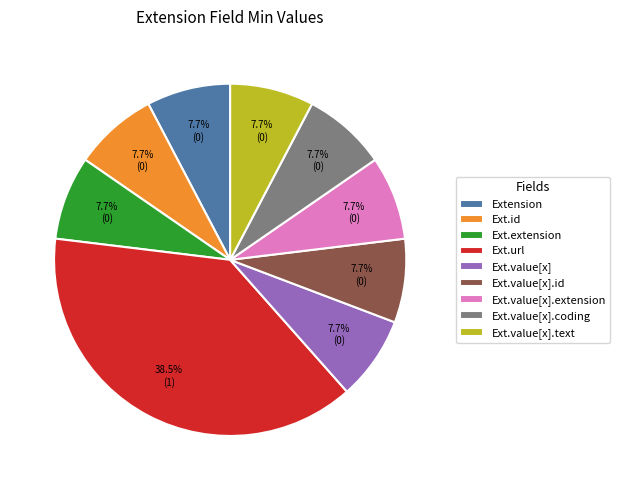

Do Ext.extension and Ext.id together represent more than half of the pie?

No